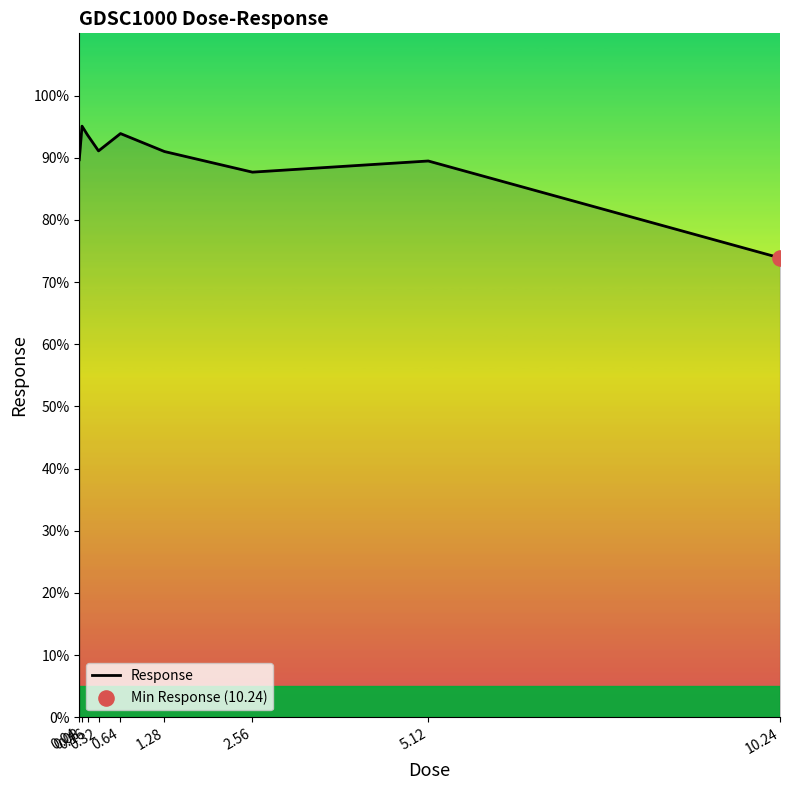

What is the change in value from 0.64 to 10.24?

-20.0